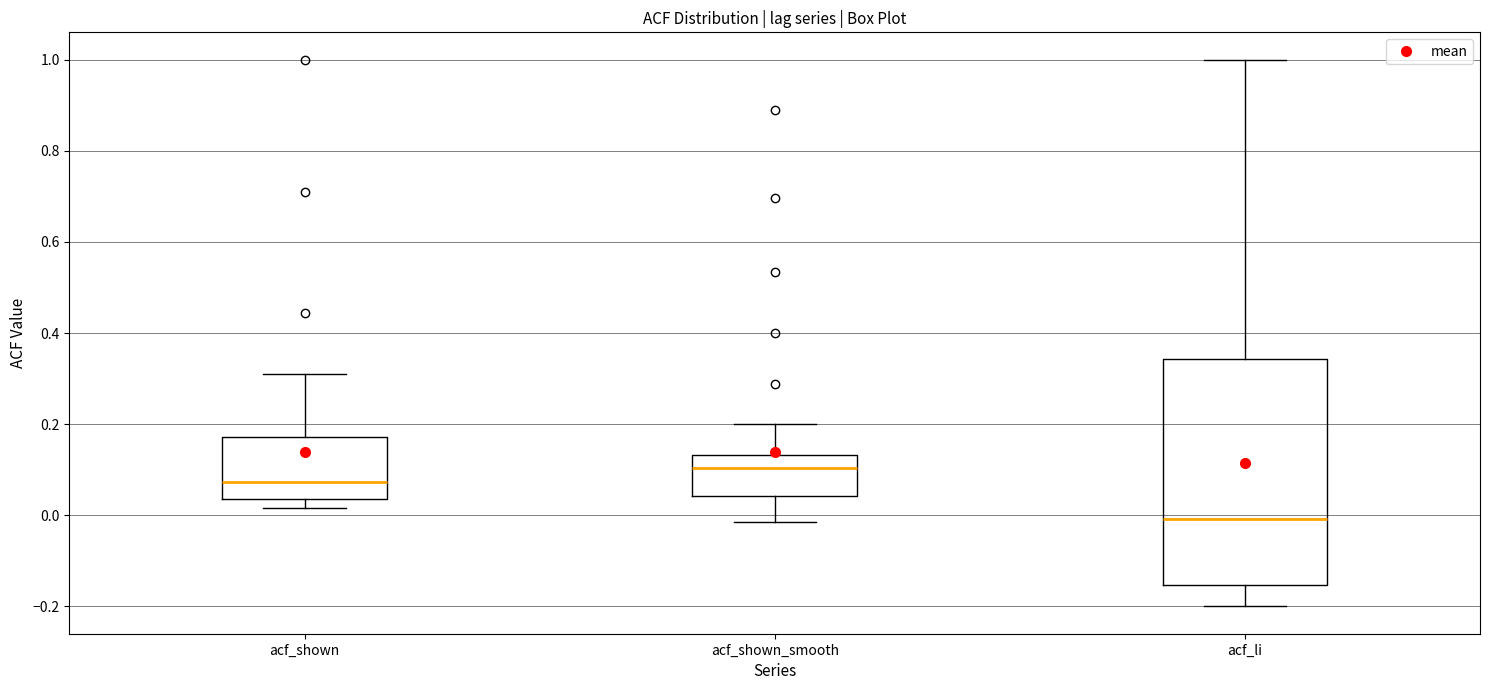

Which box's median line is the lowest?

acf_li